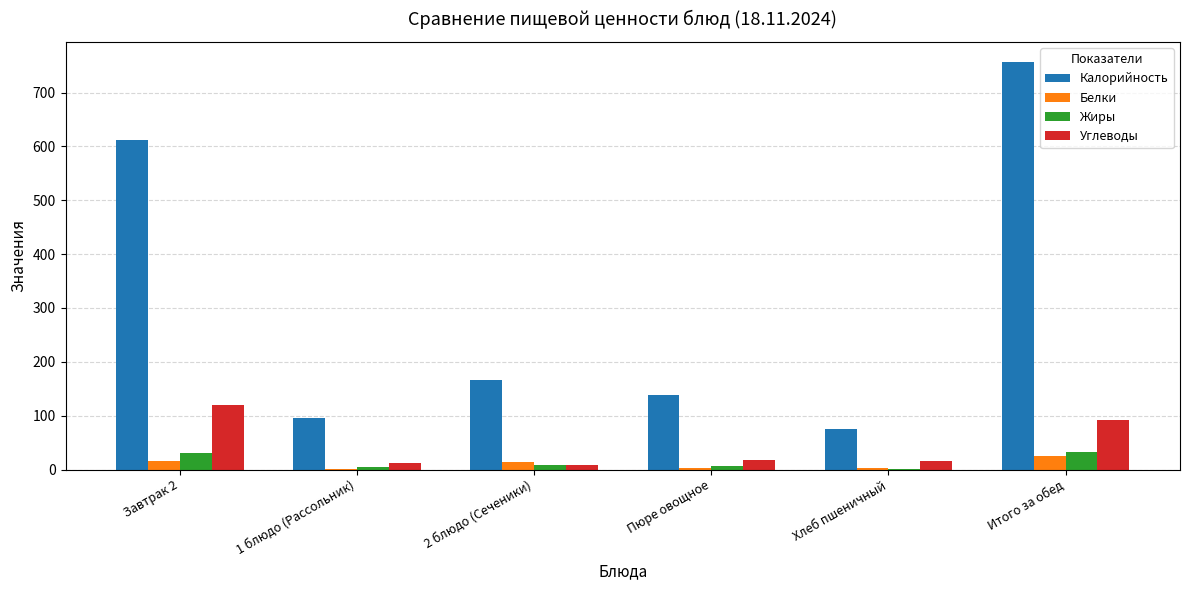

At which category is the sum across all series the highest?

Итого за обед